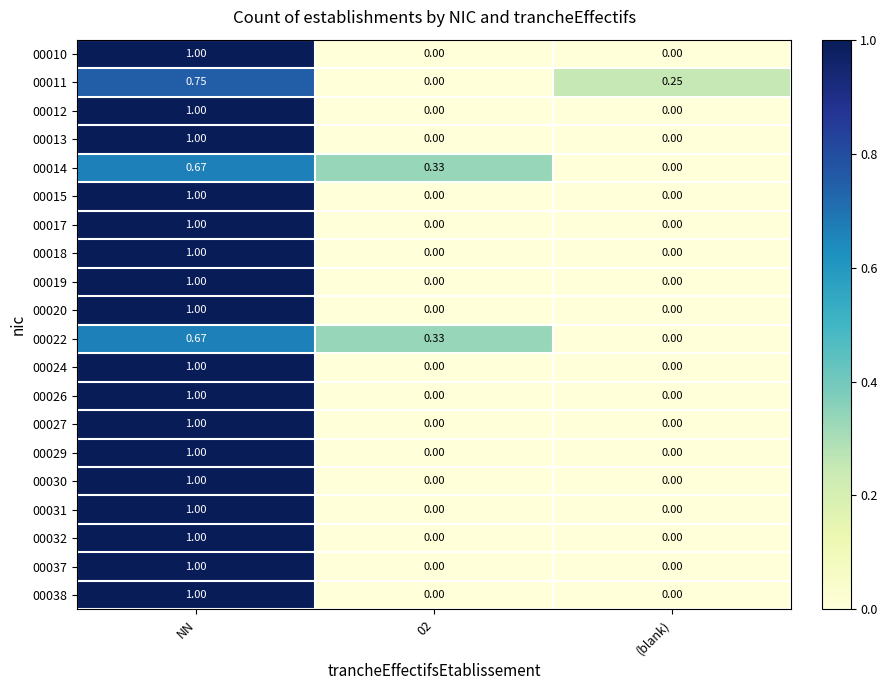

At which label does 00032 reach its peak?

NN